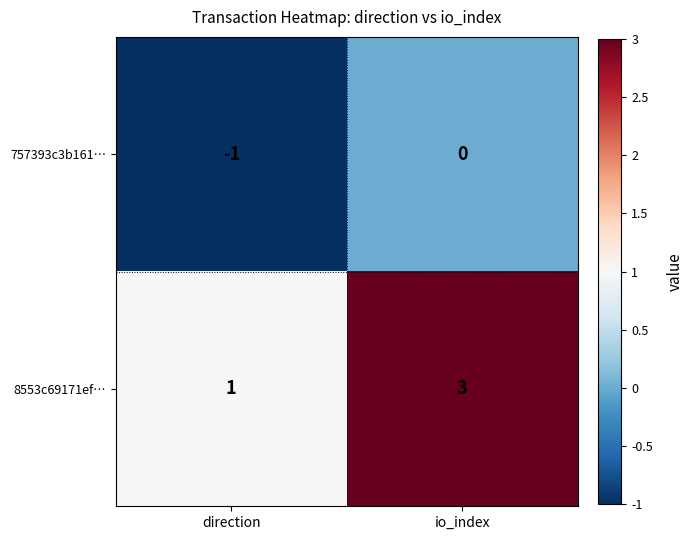

True or false: 8553c69171ef… has a value of 1 at io_index.

False